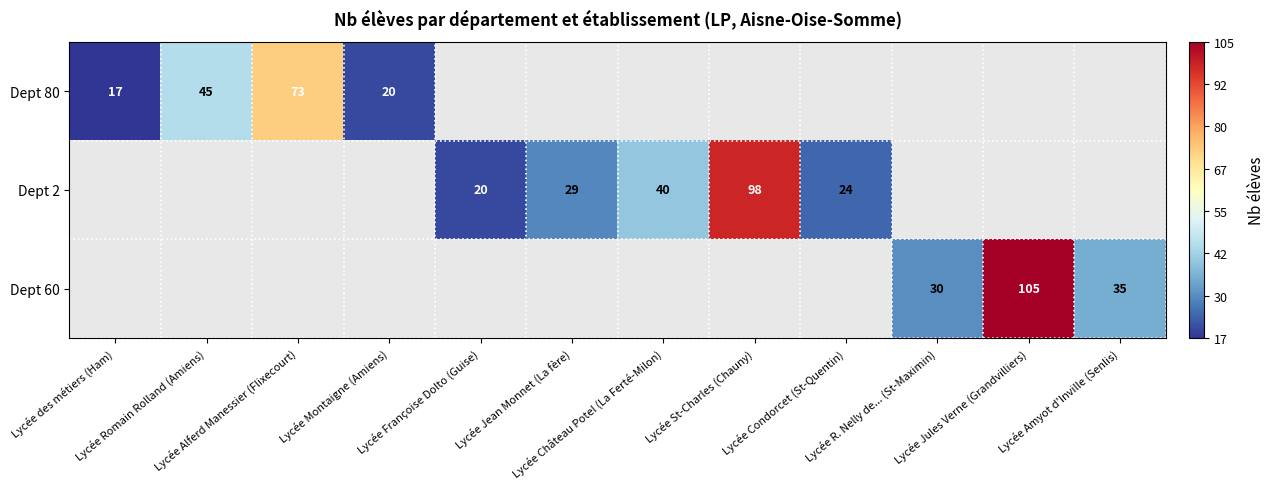

How many data points does each series have?

12